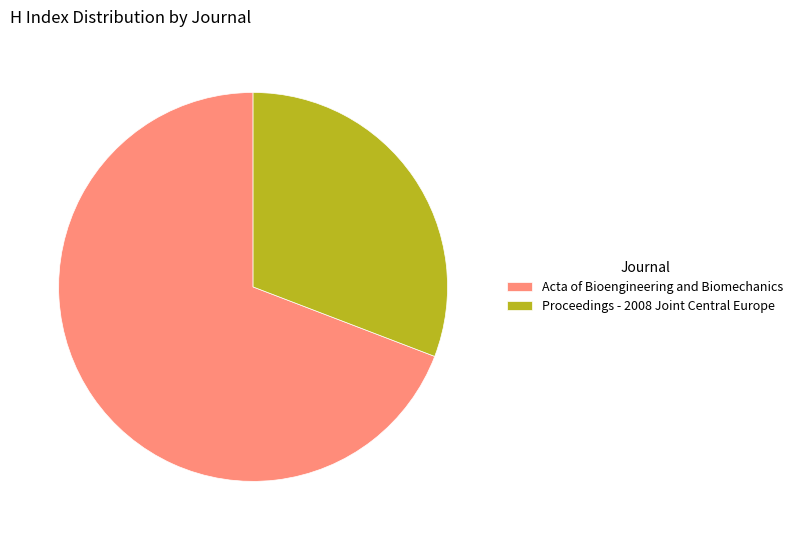

The Proceedings - 2008 Joint Central Europe slice represents 19% of the pie. True or false?

False